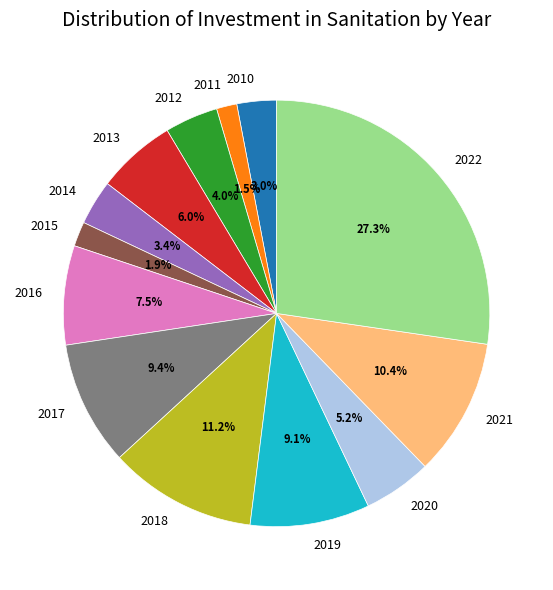

Does any single category account for the majority?

No